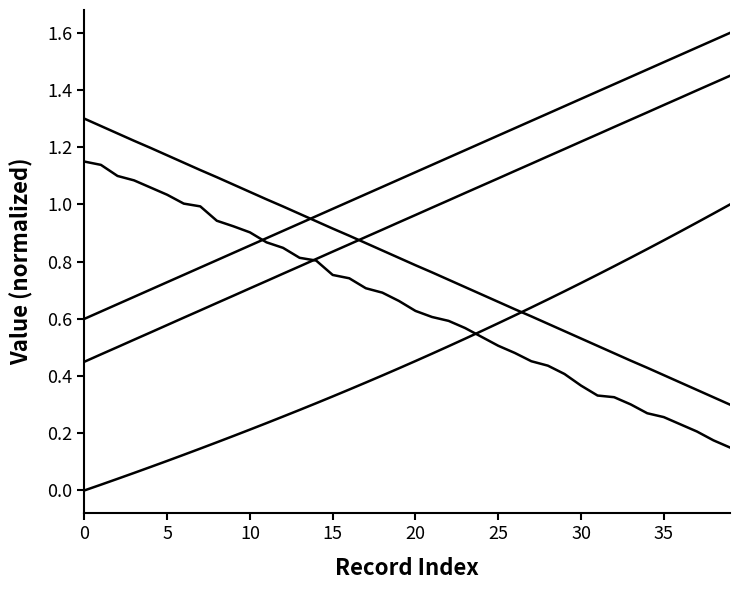

Does the chart have visible grid lines?

No